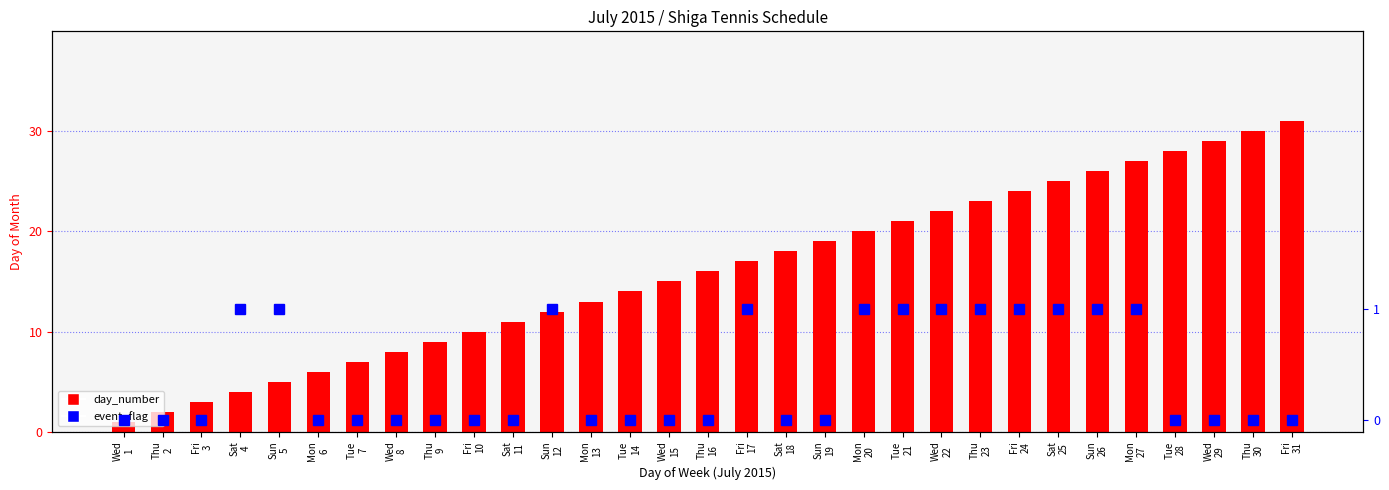

Is the value of day_number at Fri
3 greater than the value of event_flag at Sun
19?

Yes